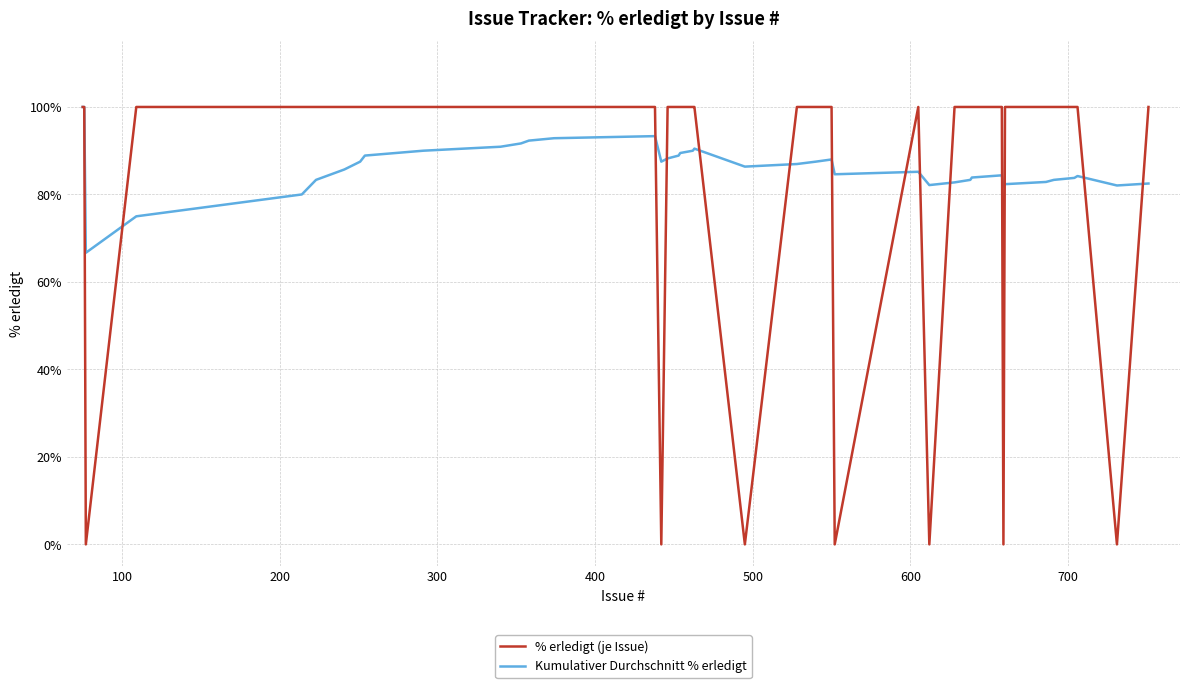

Which series has the widest spread of values?

% erledigt (je Issue)